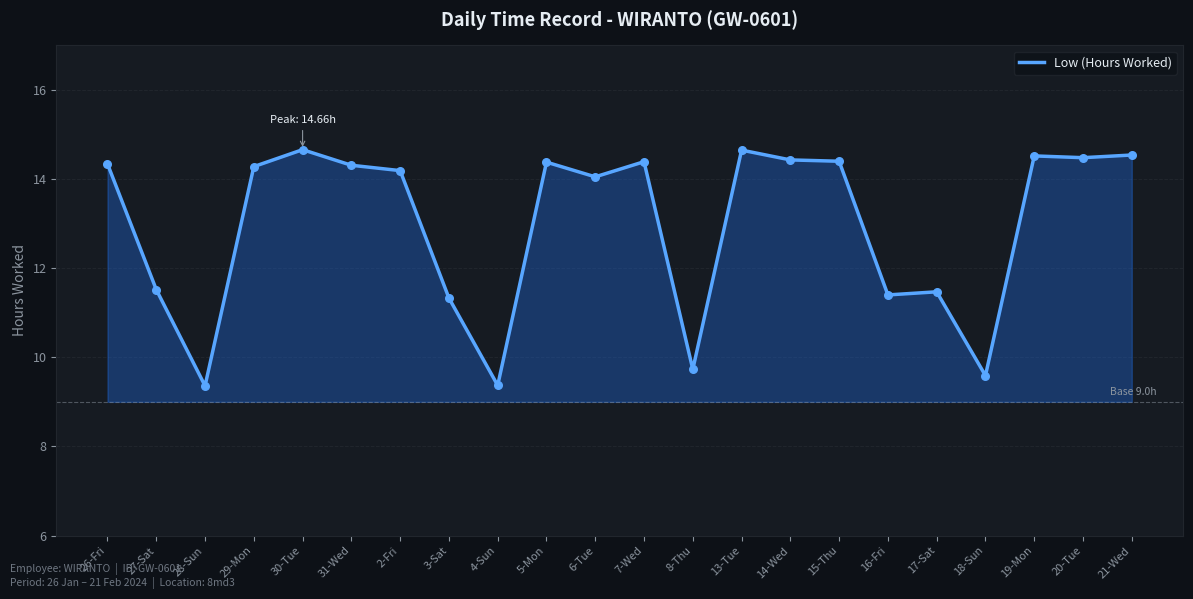

Approximately how many times larger is the value at 2-Fri compared to 28-Sun?

1.5